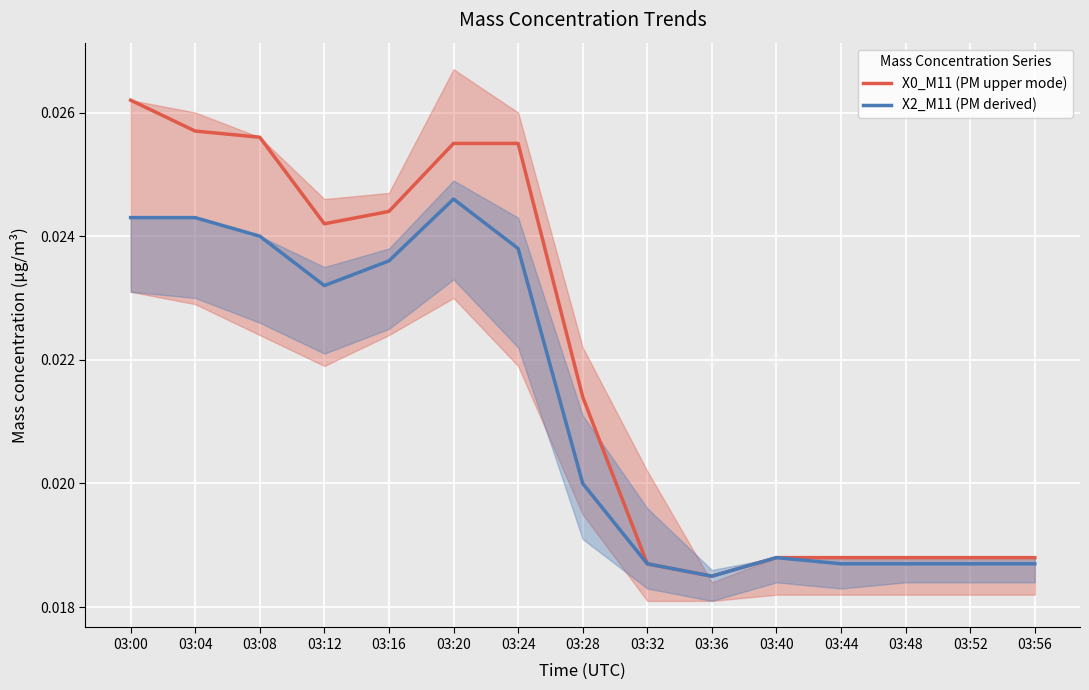

Rank the series by their maximum value, from lowest to highest.

X2_M11 (PM derived), X0_M11 (PM upper mode)